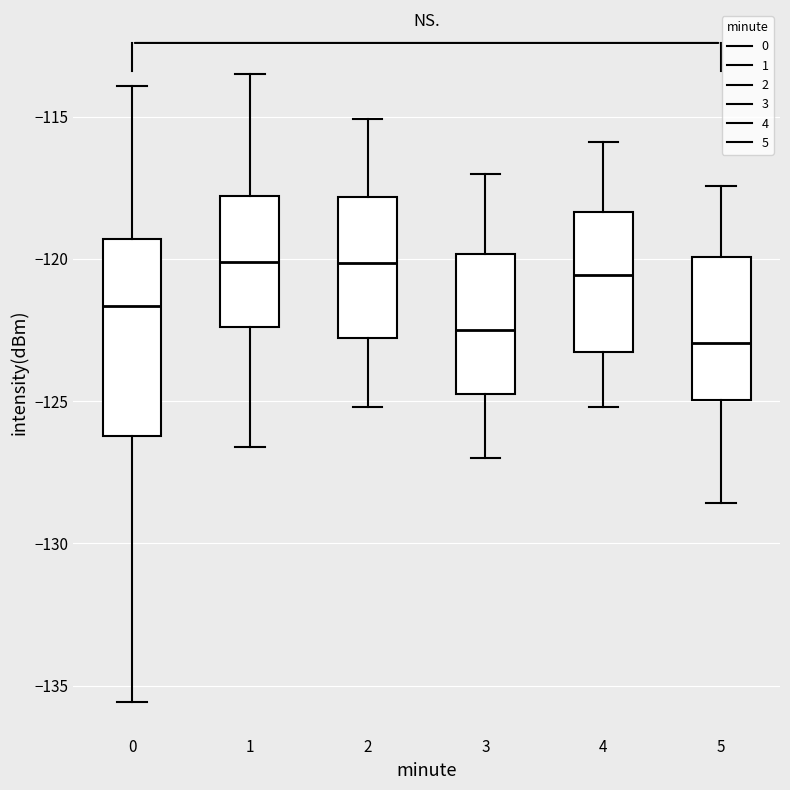

Where is the lower edge of the box at x = 3 on the y-axis? The values are not printed on the chart, so give them approximately, as read against the axis.

-124.5